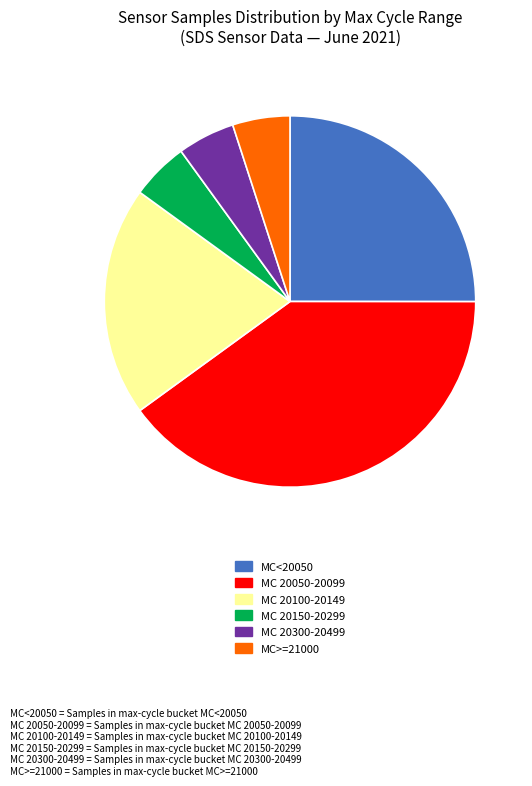

How many segments does this pie chart have?

6